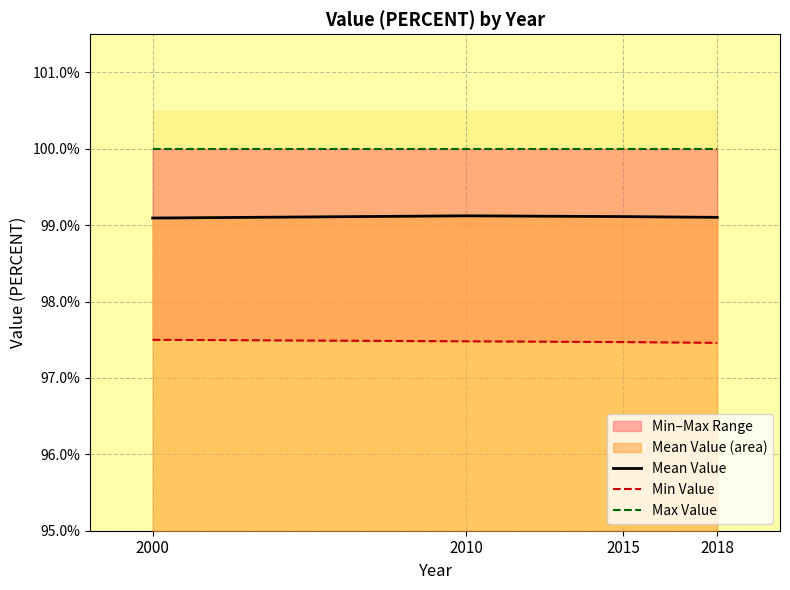

Rank the categories by Min Value value from highest to lowest.

2000, 2010, 2015, 2018